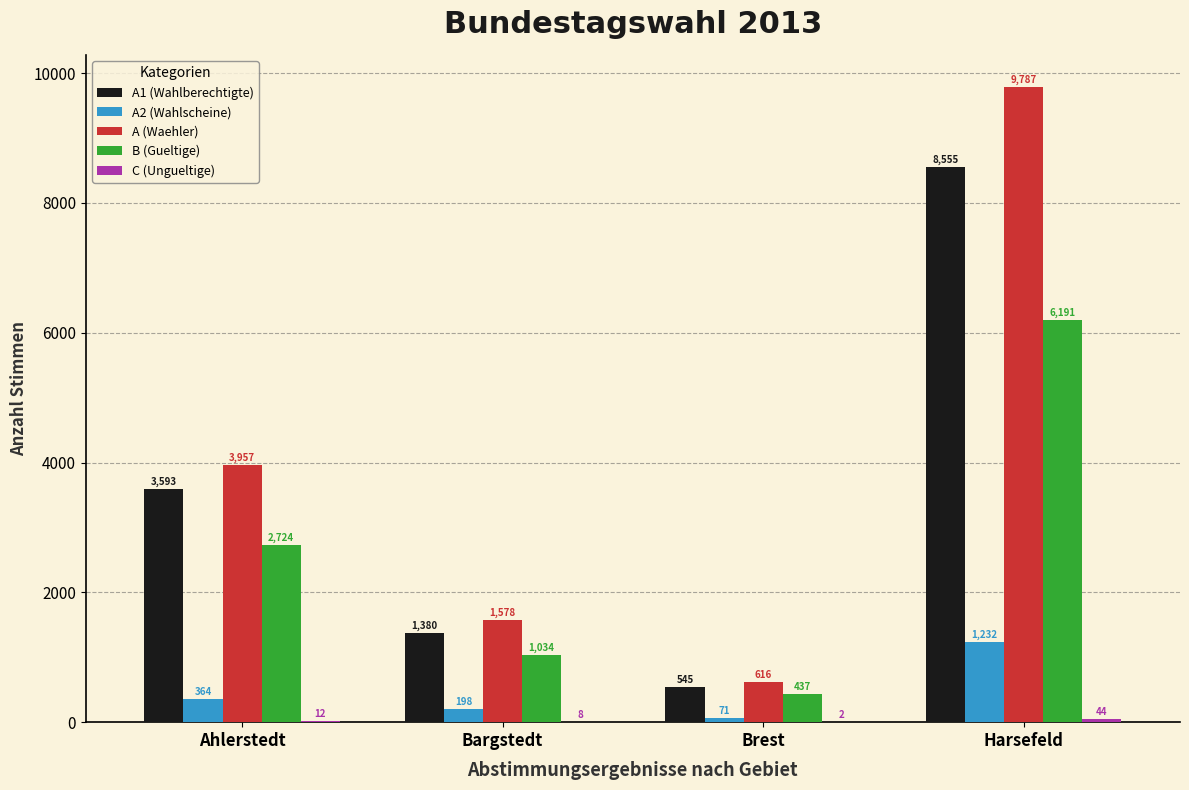

At which label is A1 (Wahlberechtigte) closest to 4550?

Ahlerstedt